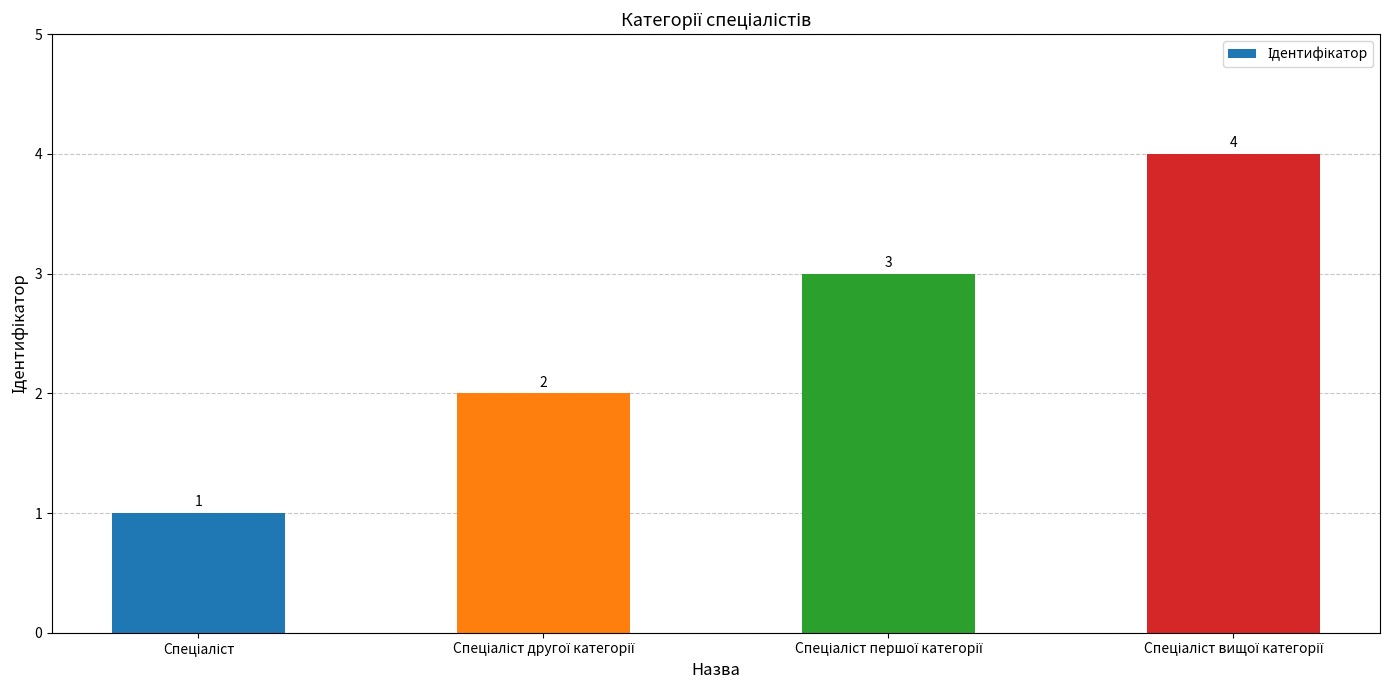

What is the difference between the maximum and minimum values?

3